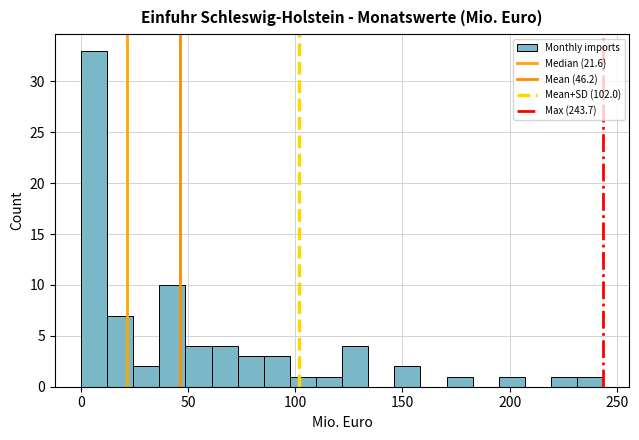

Read against the x-axis, roughly where is the centre of the tallest bar?

5